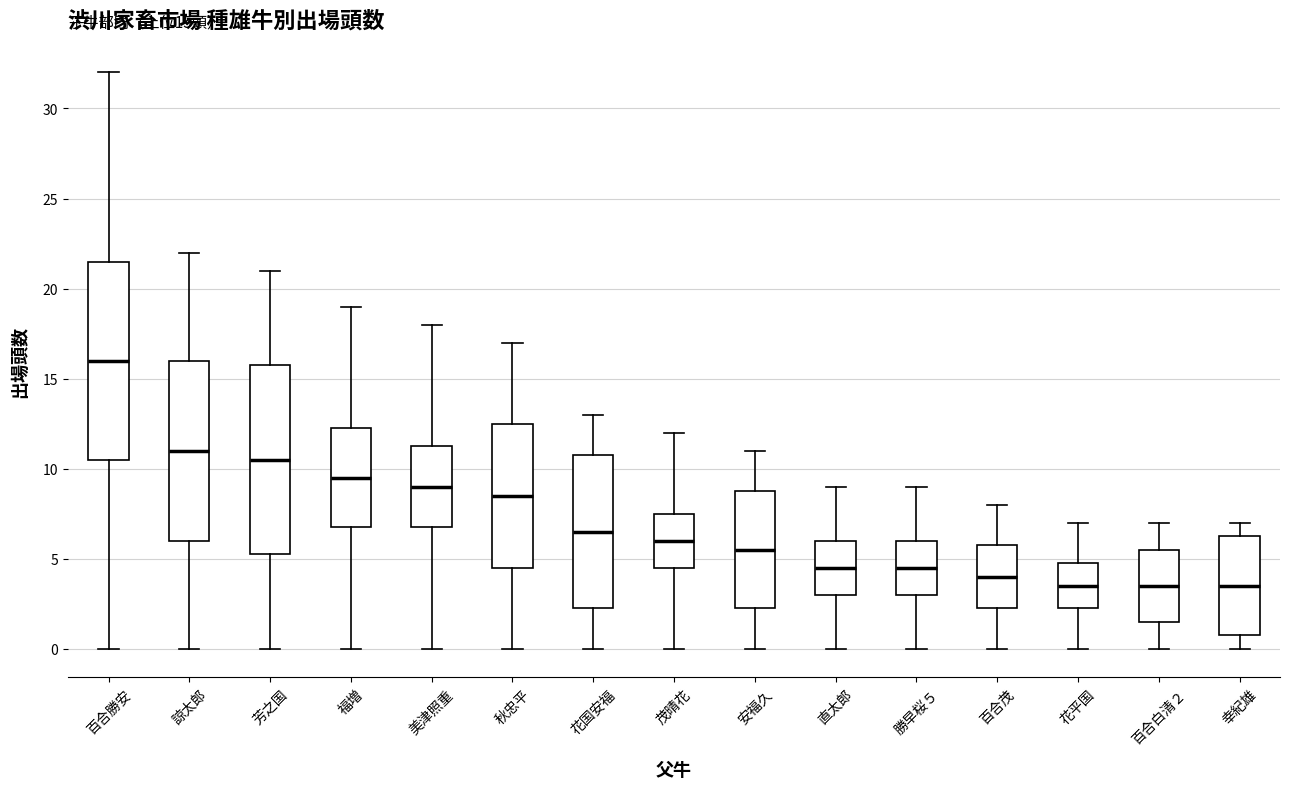

Which box's median line is the highest?

百合勝安